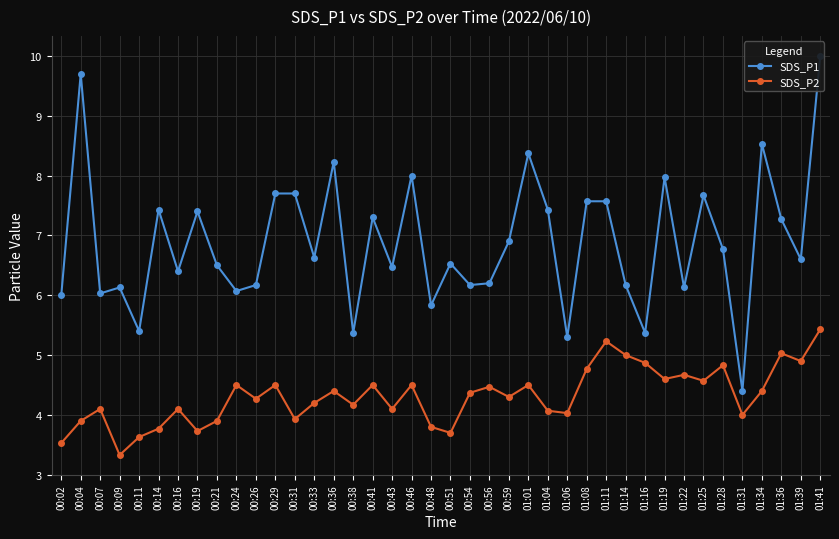

What is the sum of the SDS_P2 values at 00:38 and 01:22?

8.8